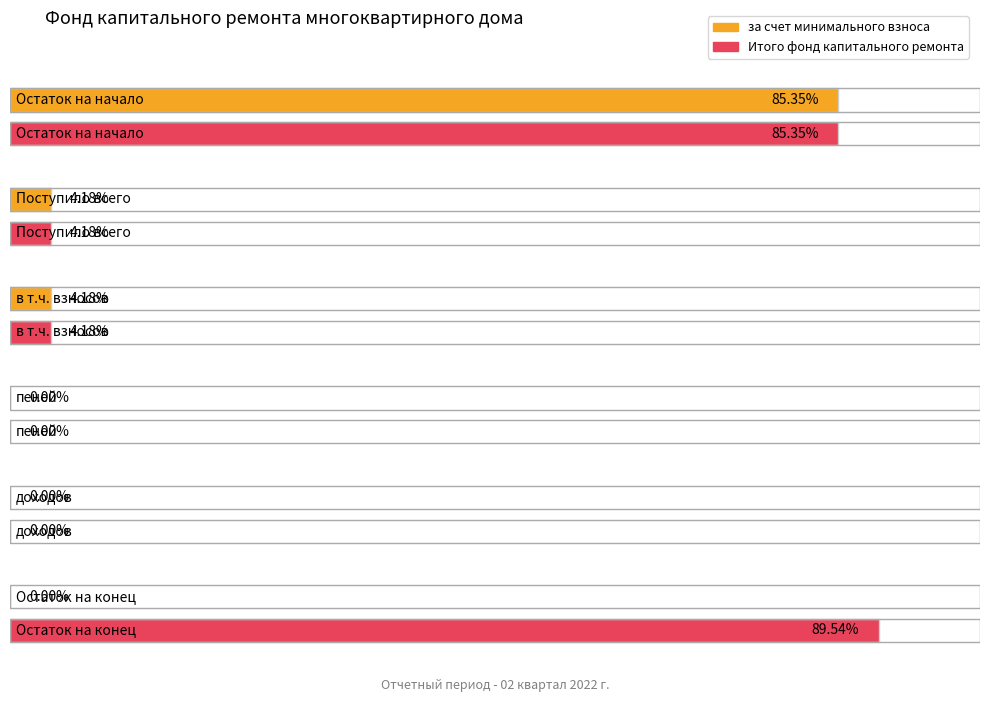

At в т.ч. взносов, list the series in order from largest to smallest.

за счет минимального взноса, Итого фонд капитального ремонта